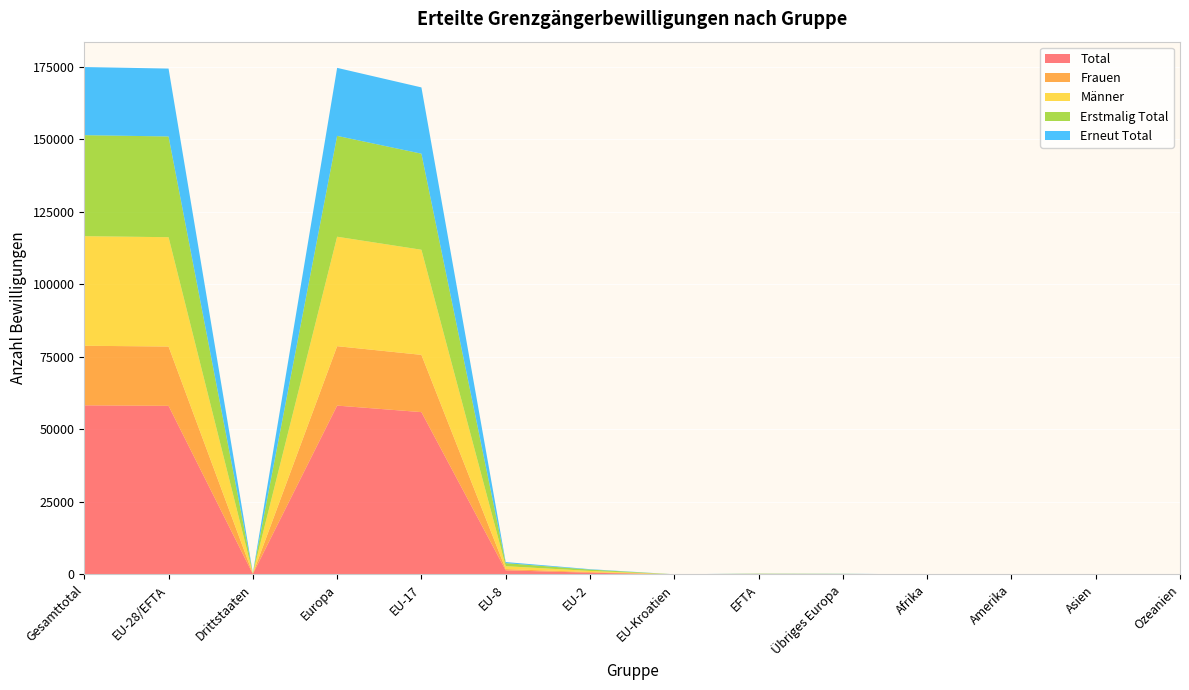

Reading left to right, list all the values displayed in this chart.

Total: 58299	58123	176	58205	55959	1427	609	23	105	82	16	45	32	1
Frauen: 20529	20446	83	20479	19738	428	231	5	44	33	7	22	21	0
Männer: 37770	37677	93	37726	36221	999	378	18	61	49	9	23	11	1
Erstmalig Total: 34819	34721	98	34763	33119	1057	468	15	62	42	6	28	21	1
Erneut Total: 23480	23402	78	23442	22840	370	141	8	43	40	10	17	11	0